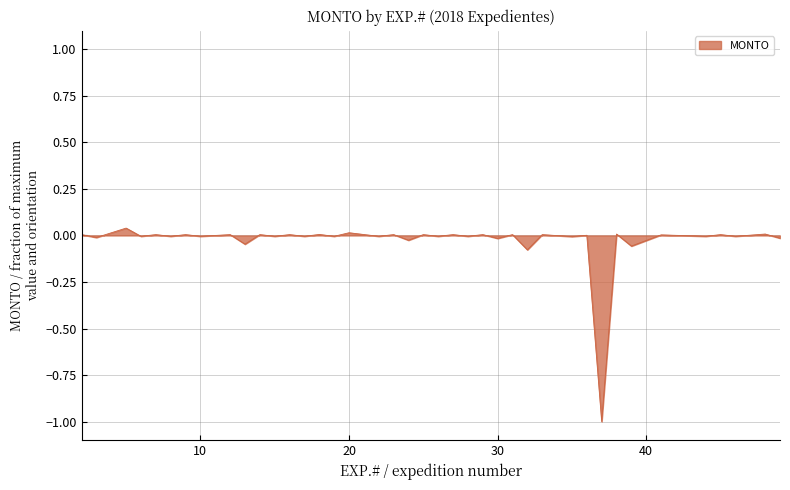

What is the difference between the maximum and minimum values?

1.0